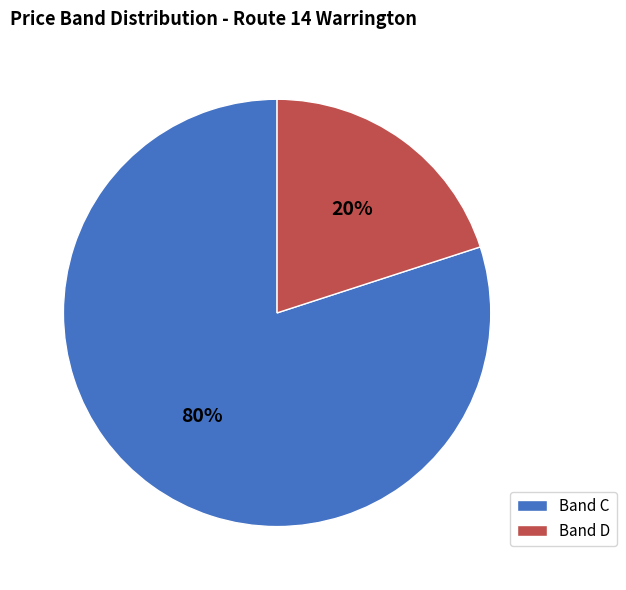

What is the majority slice?

Band C